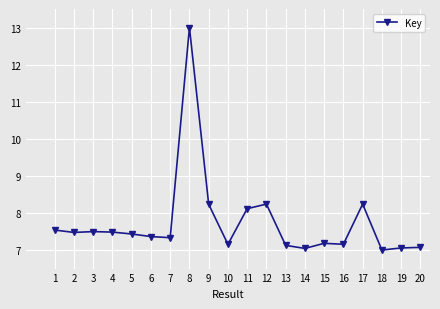

Which label corresponds to the largest value in the chart?

8